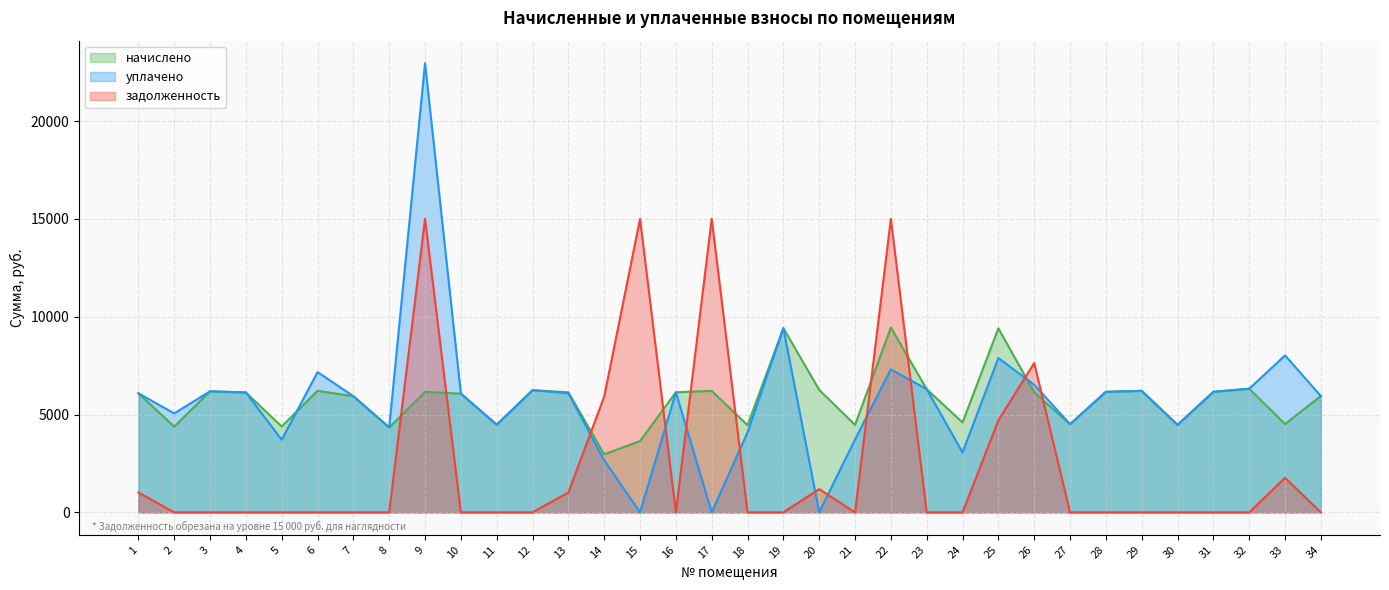

Between which two adjacent categories do начислено and уплачено first intersect?

5 and 6